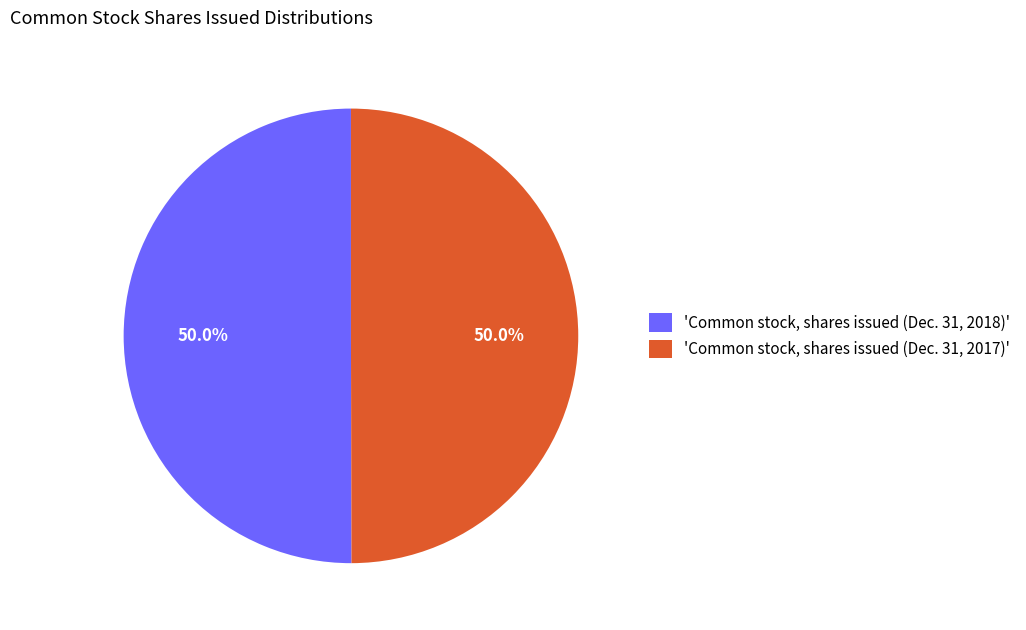

Approximately how many times larger is the value at 'Common stock, shares issued (Dec. 31, 2018)' compared to 'Common stock, shares issued (Dec. 31, 2017)'?

1.0